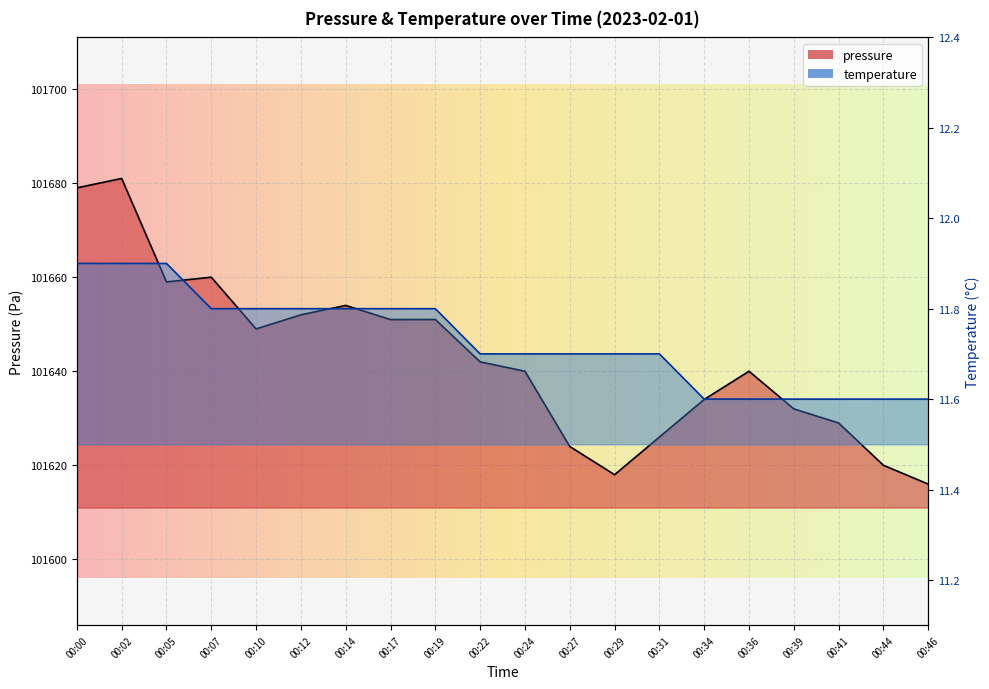

Between 00:36 and 00:17, which is larger?

00:17